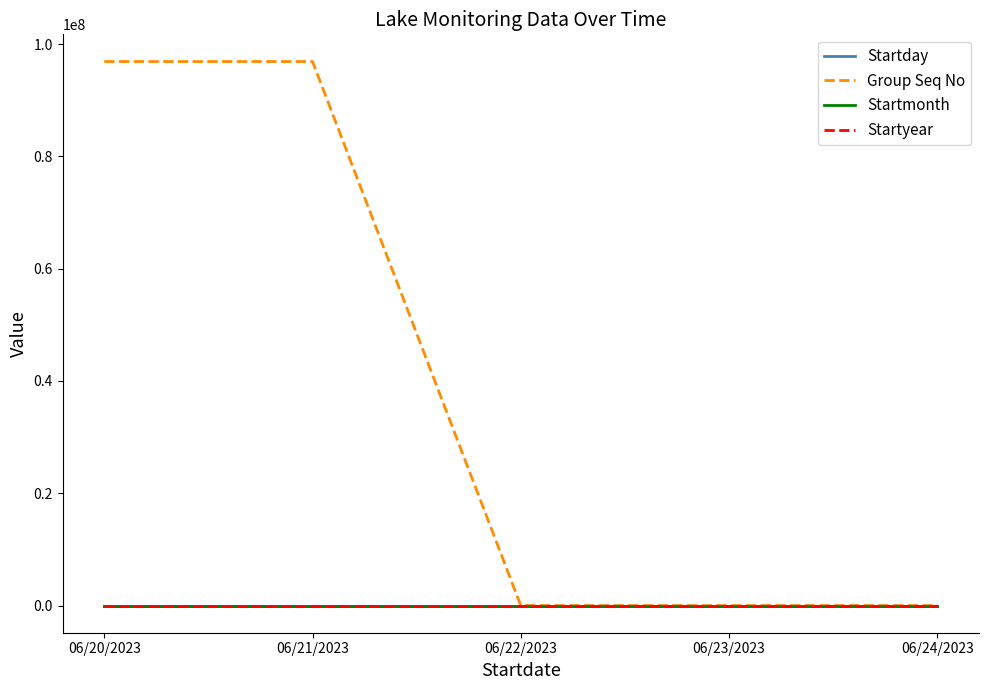

Which series has the largest total across all categories?

Group Seq No